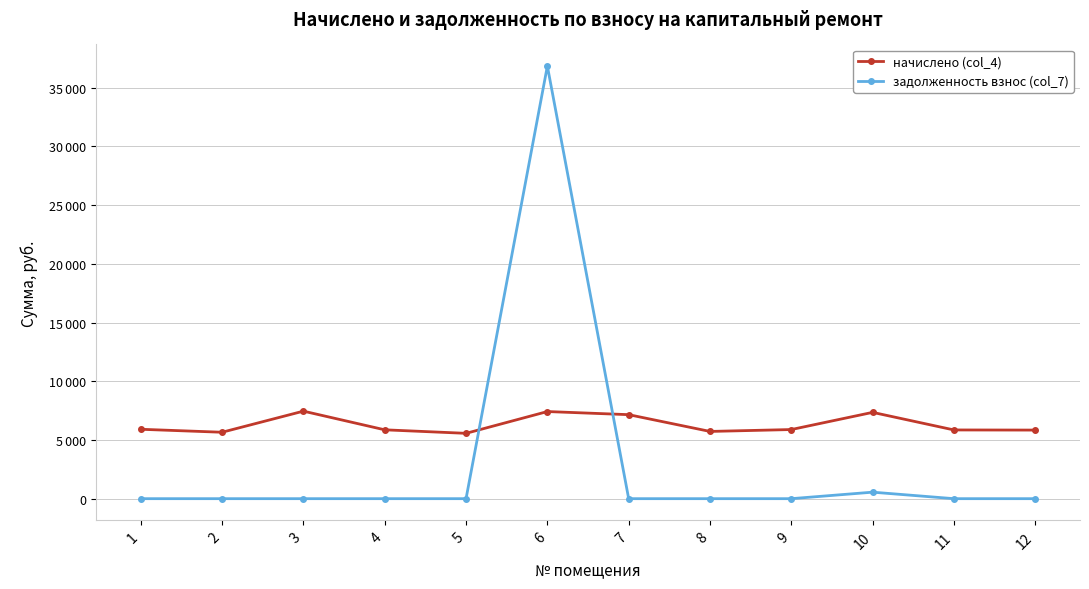

Is the value of задолженность взнос (col_7) at 4 greater than the value of начислено (col_4) at 6?

No